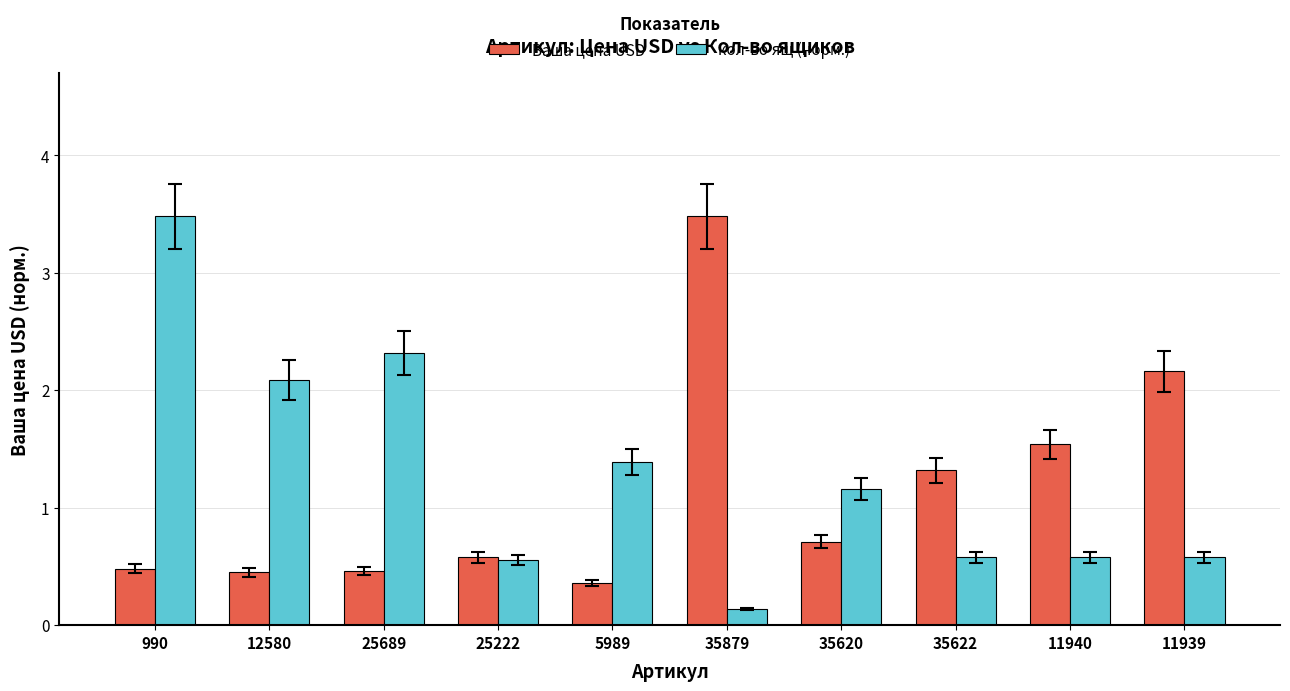

At which category does the chart reach its minimum across all series?

35879